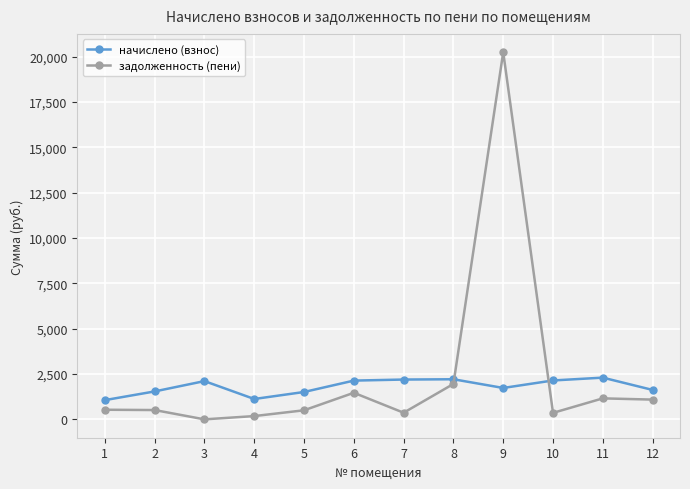

What is the difference between the maximum and minimum values in the задолженность (пени) series?

20241.0